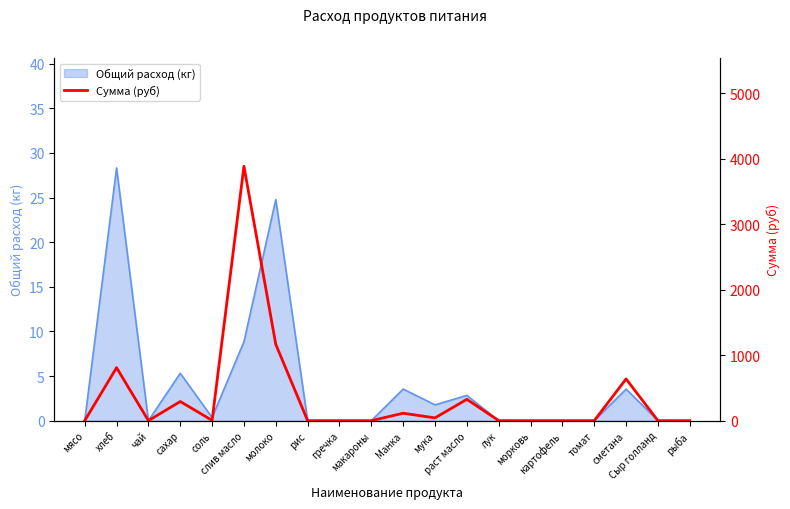

How many interior local valleys (lower than both neighbors) does the data have?

3